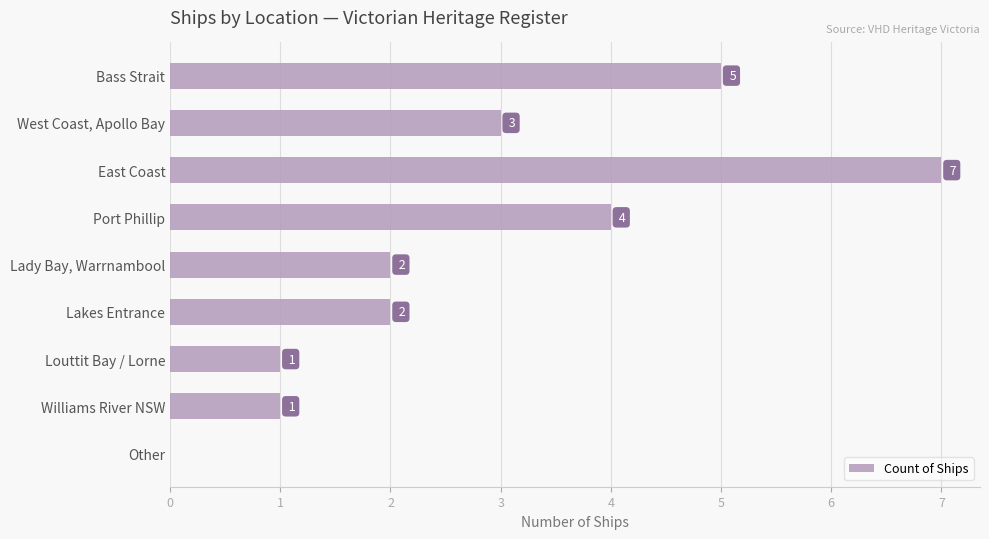

The value at West Coast, Apollo Bay is 5. True or false?

False